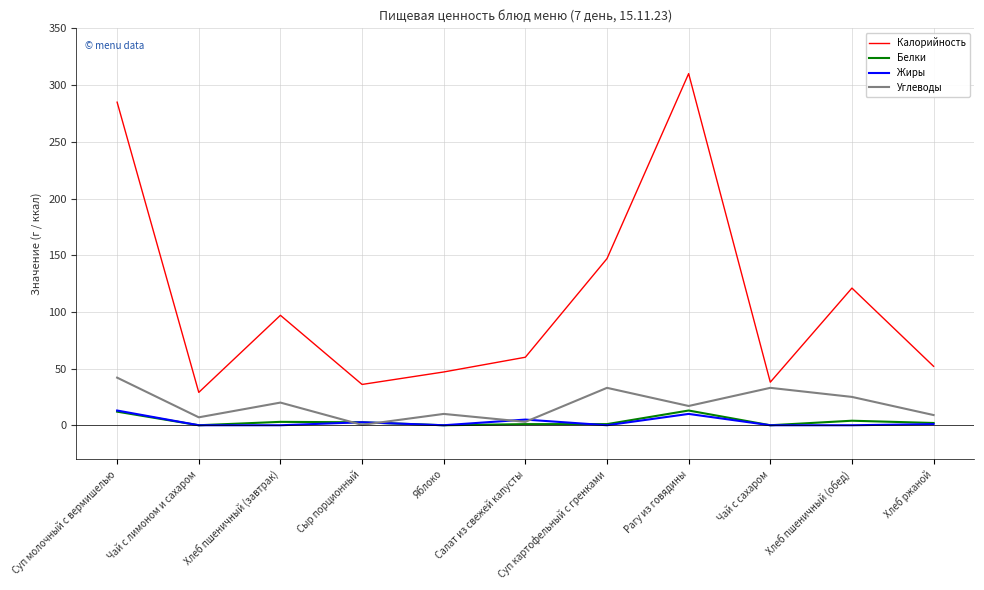

True or false: Калорийность and Углеводы cross at least once.

False